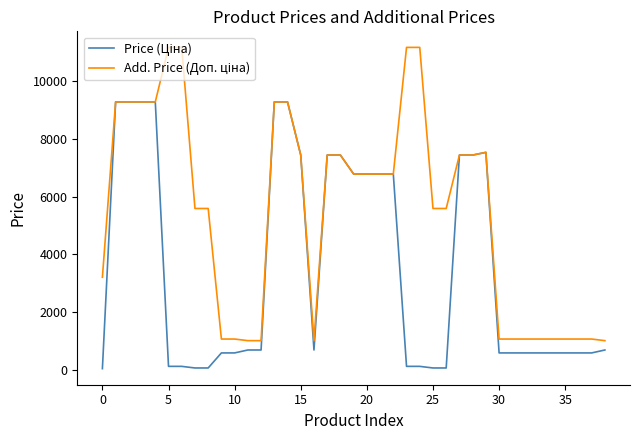

List the series in order of their peak value, highest first.

Add. Price (Доп. ціна), Price (Ціна)